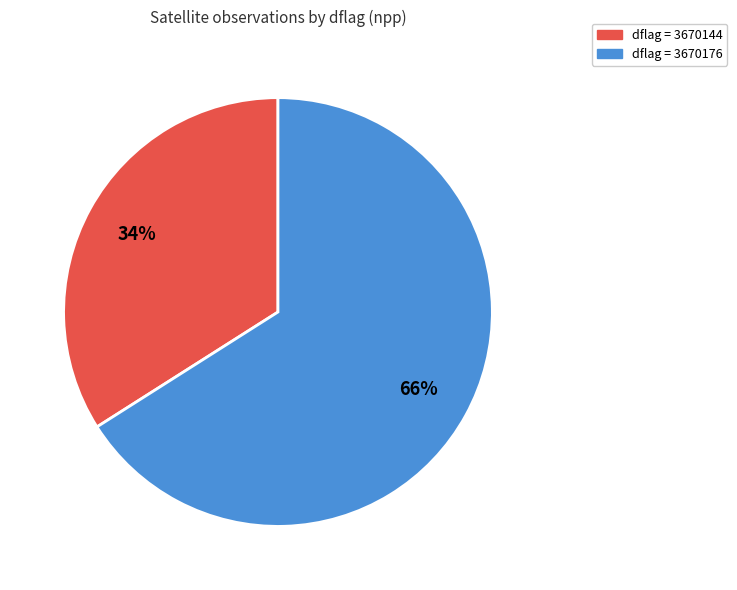

Is there any slice that represents more than half of the pie?

Yes